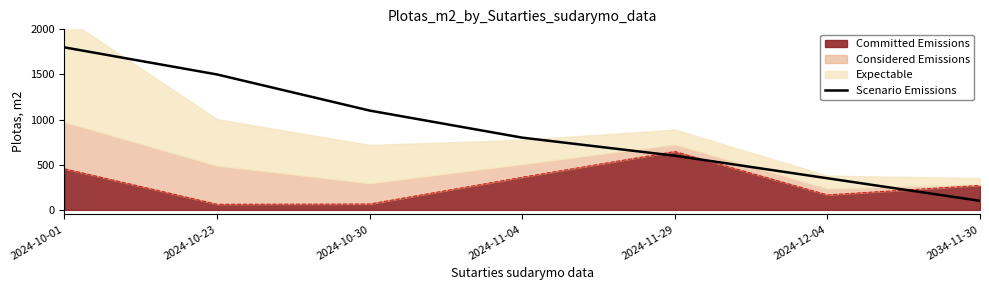

The chart shows a value of 1100 at 2024-10-30. True or false?

True